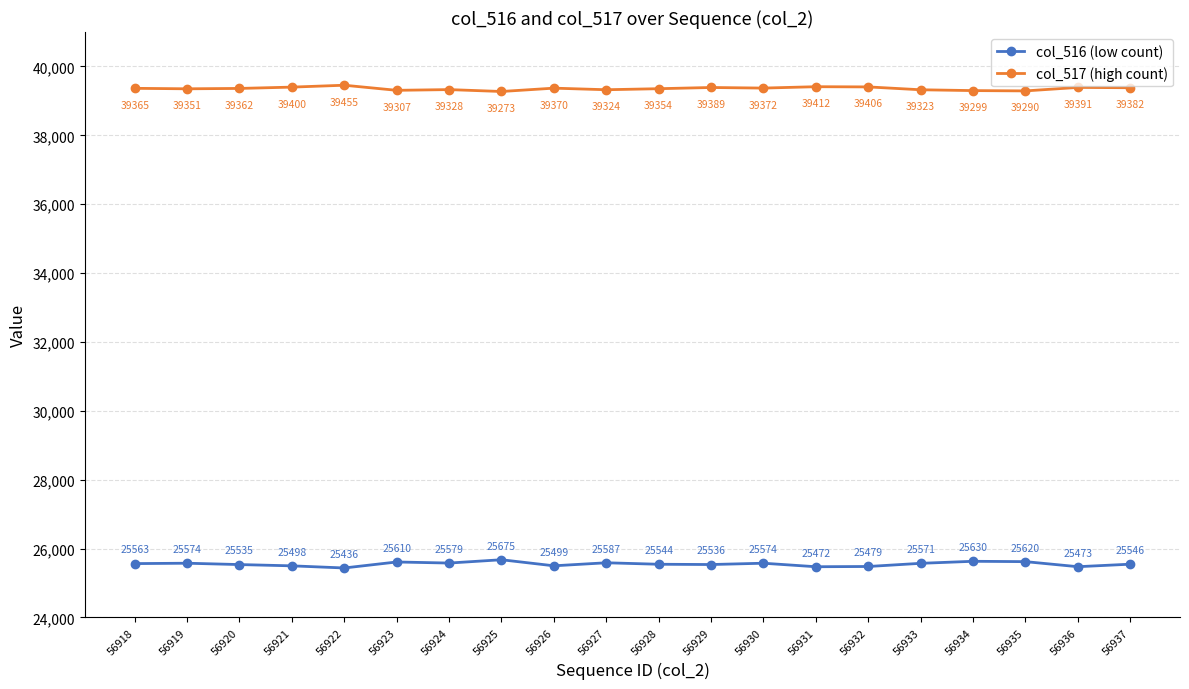

What is the spread (max minus min) of values at 56935?

13670